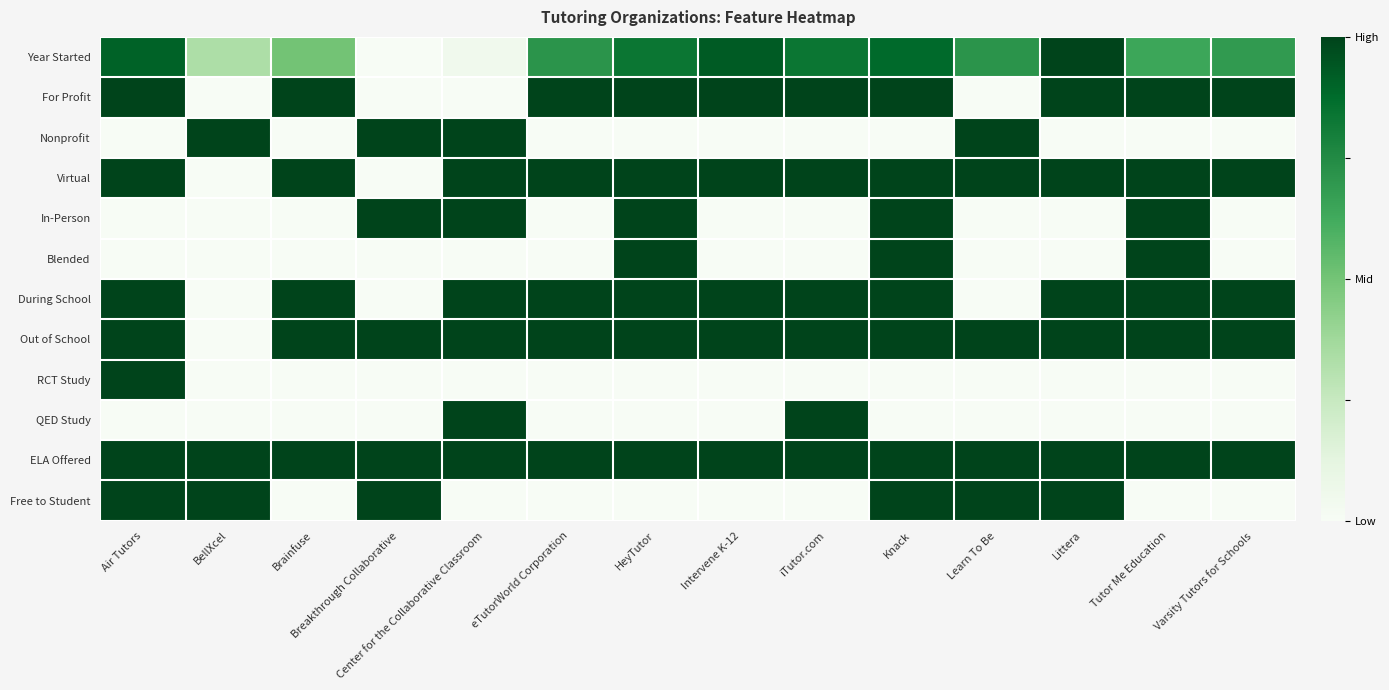

At Brainfuse, list the series in order from largest to smallest.

For Profit, Virtual, During School, Out of School, ELA Offered, Year Started, Nonprofit, In-Person, Blended, RCT Study, QED Study, Free to Student